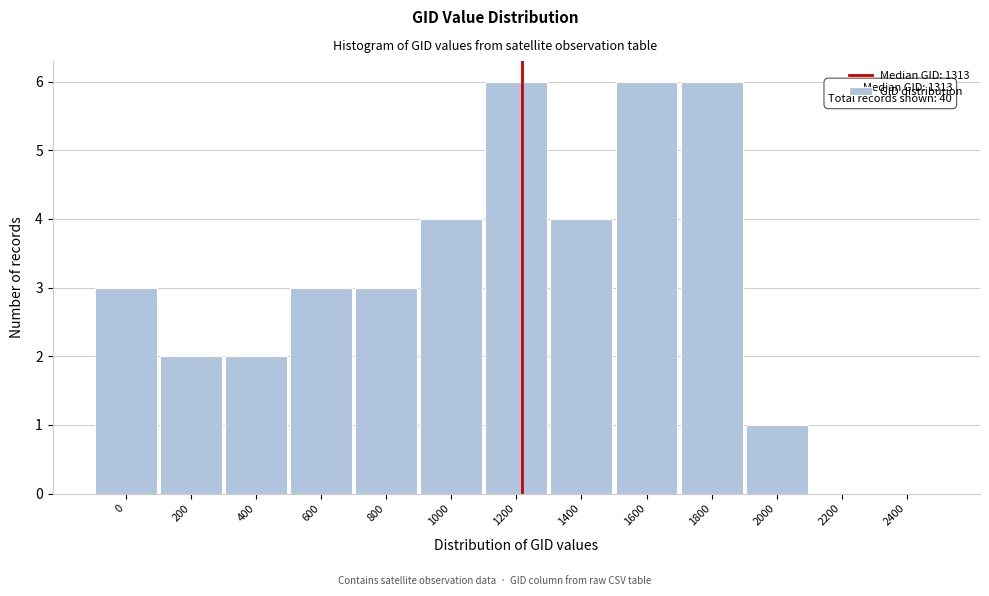

Reading right to left, list all the values displayed in this chart.

2400=0	2200=0	2000=1	1800=6	1600=6	1400=4	1200=6	1000=4	800=3	600=3	400=2	200=2	0=3